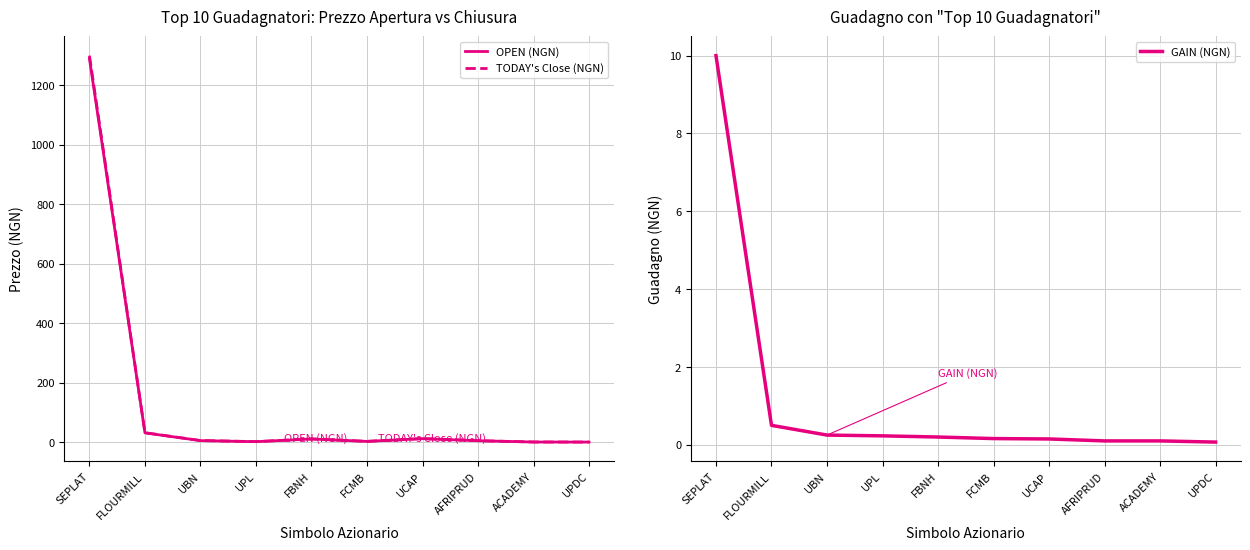

True or false: OPEN (NGN) and GAIN (NGN) intersect in this chart.

False